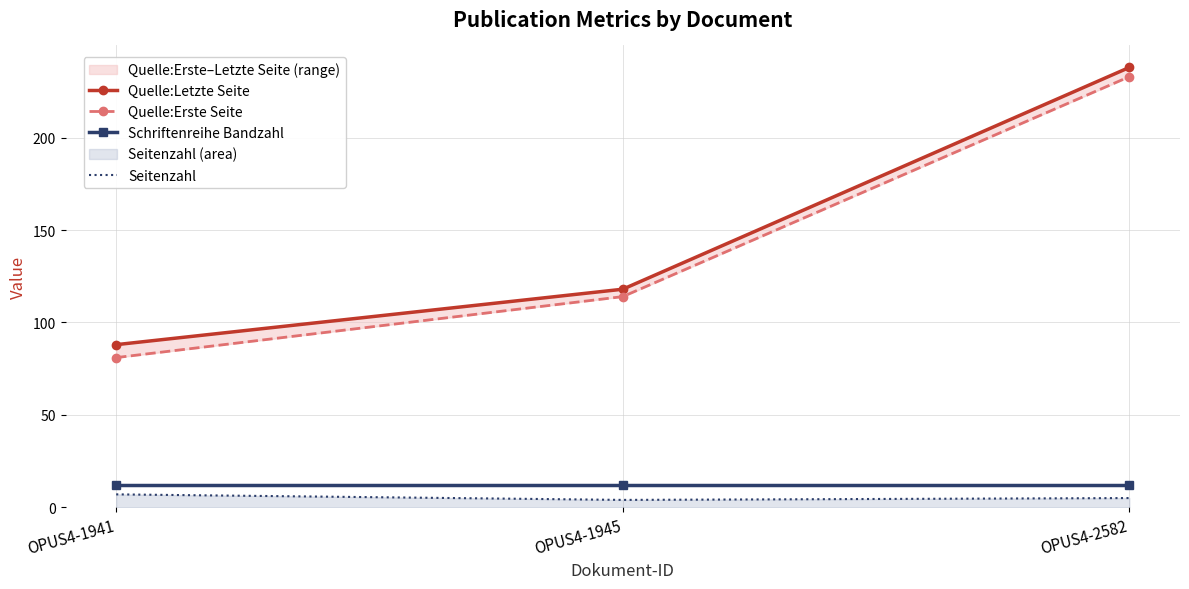

What is the value of the Schriftenreihe Bandzahl point at the 1st from the left?

12